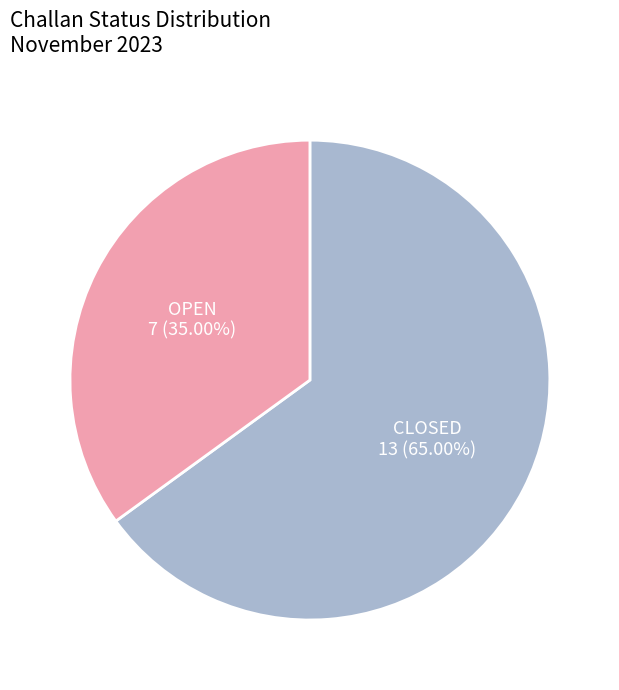

Is there any slice that represents more than half of the pie?

Yes